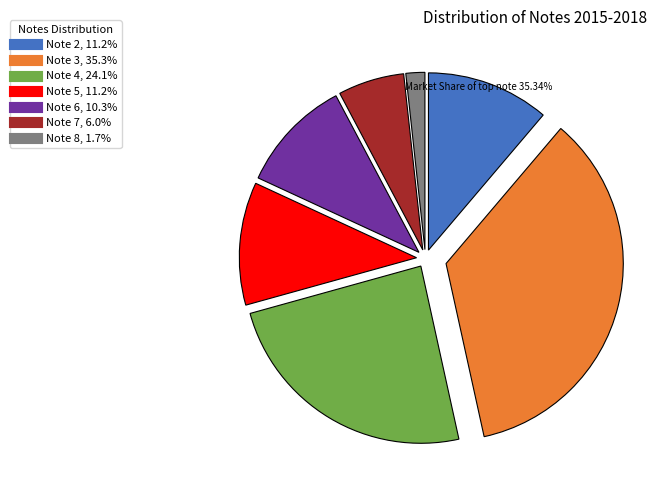

Is there any slice that represents more than half of the pie?

No